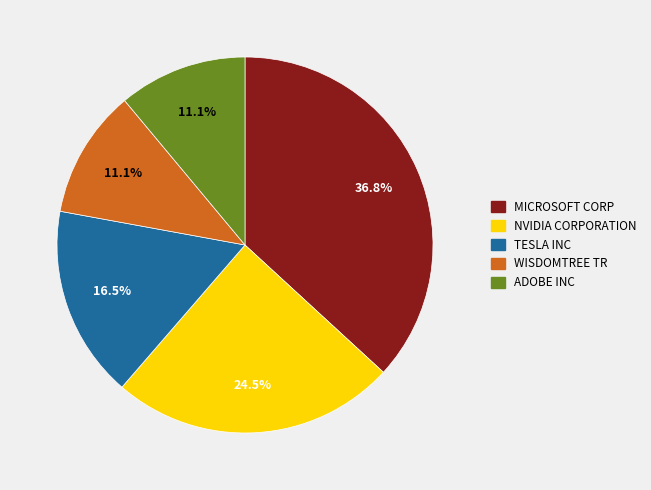

How many segments does this pie chart have?

5